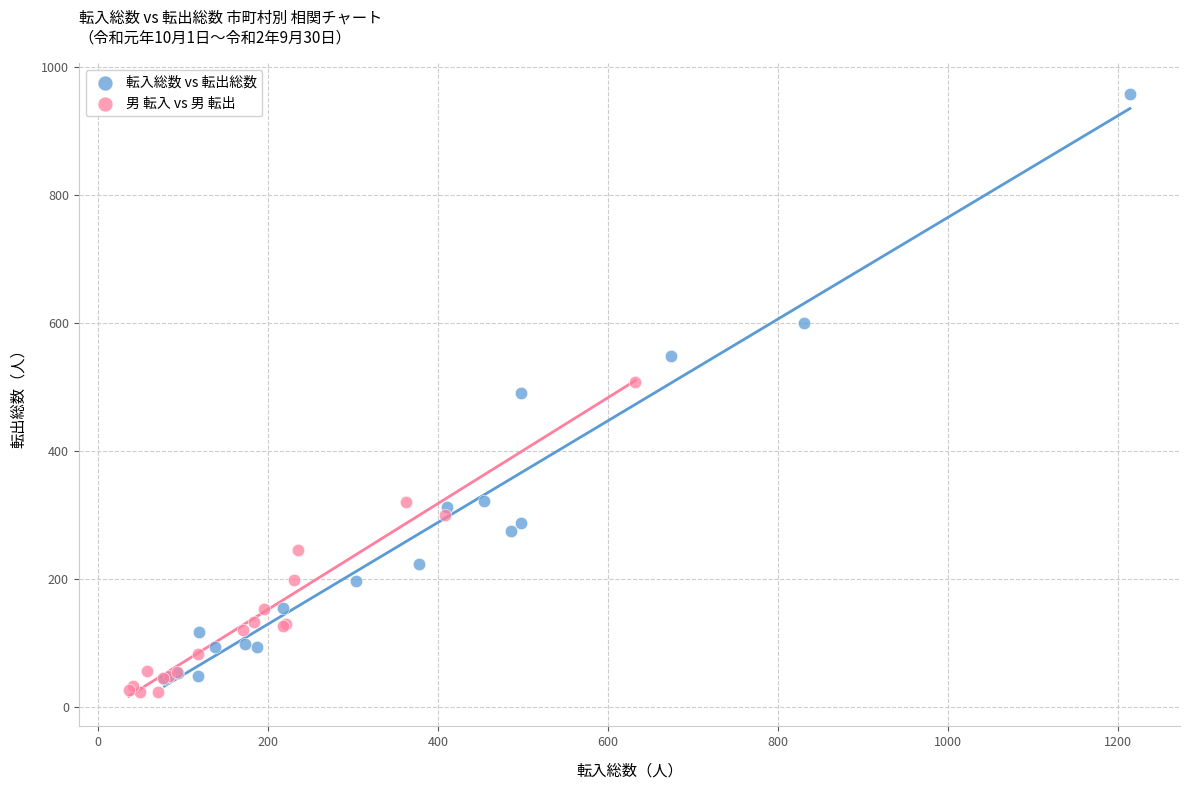

Which series has the widest spread of Y values?

転入総数 vs 転出総数